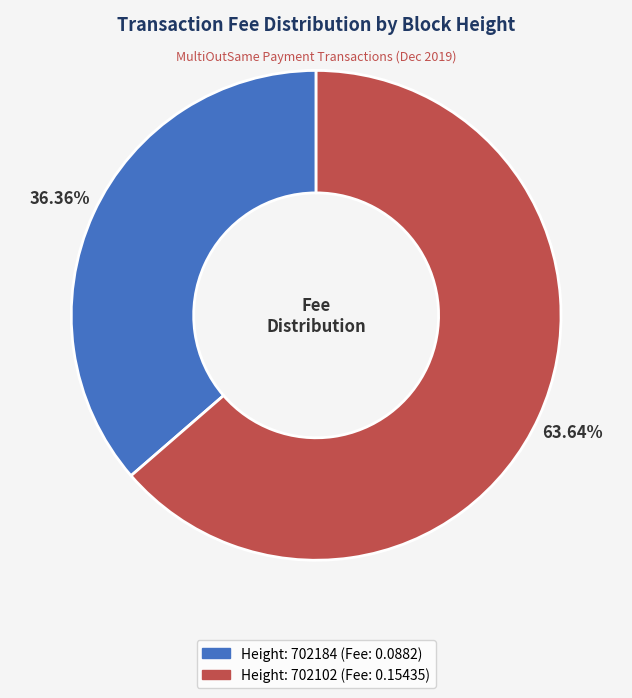

Is there a majority slice in this chart?

Yes